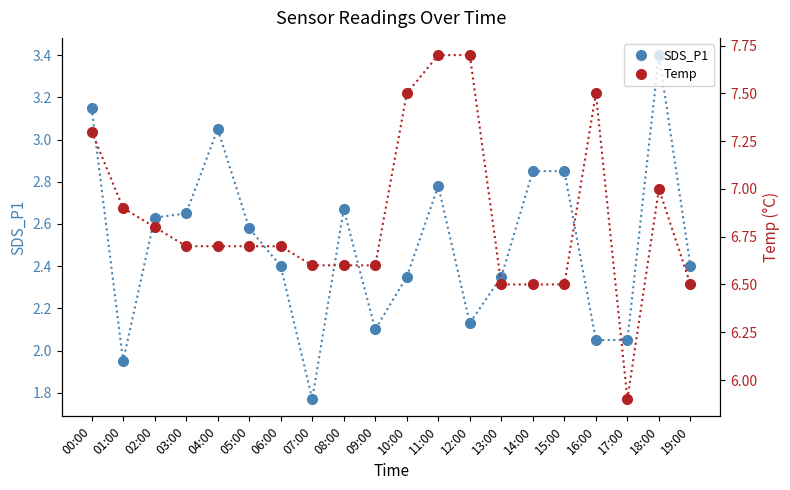

List the series in order of their overall mean, lowest first.

SDS_P1, Temp